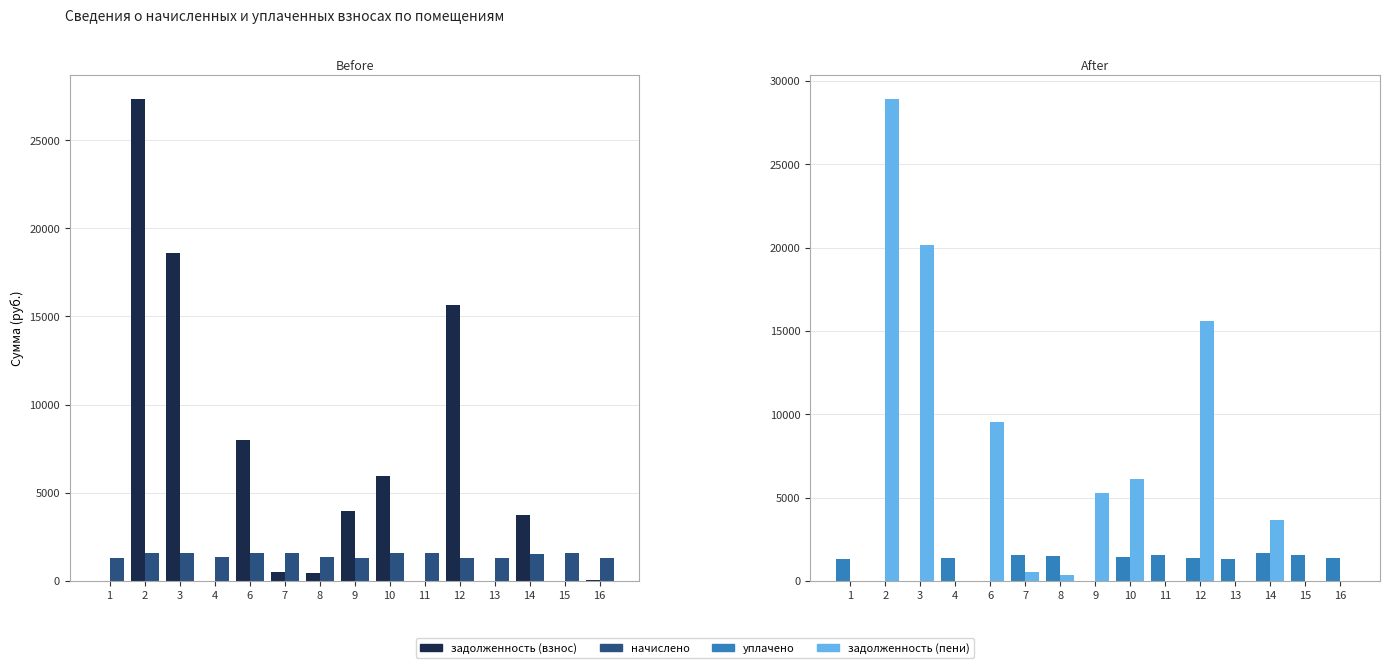

At how many categories does at least one series exceed 2055?

7